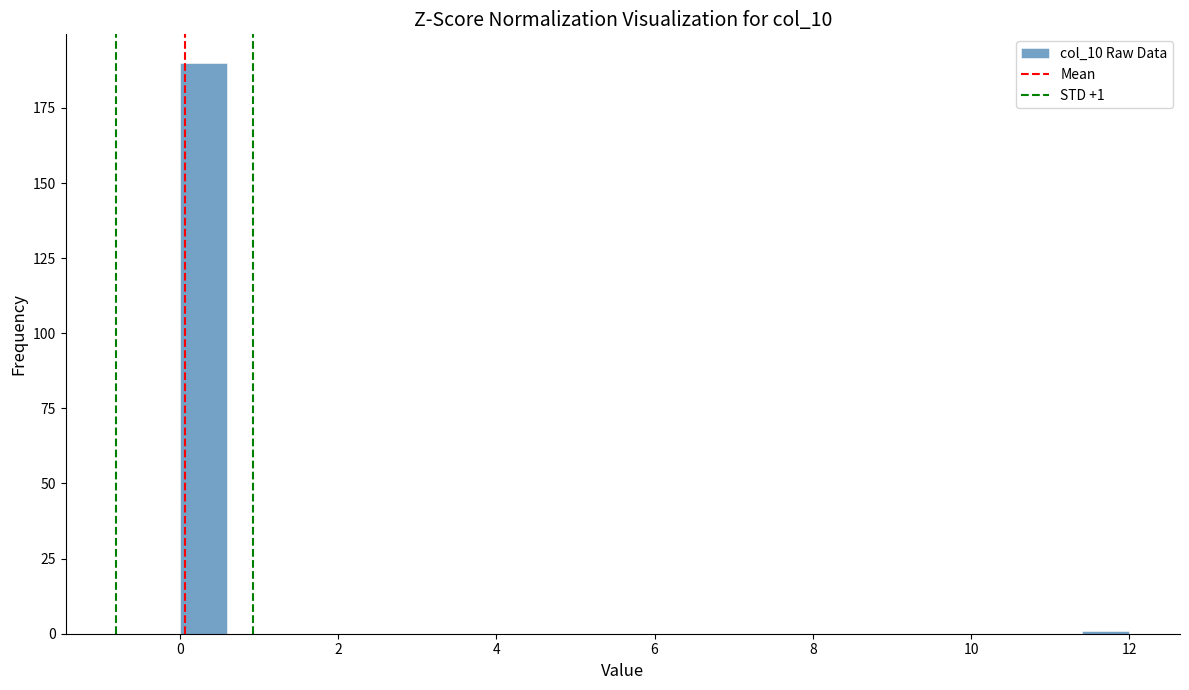

Around what value on the x-axis is the tallest bar? Give the approximate position of its centre, as read against the axis.

0.4